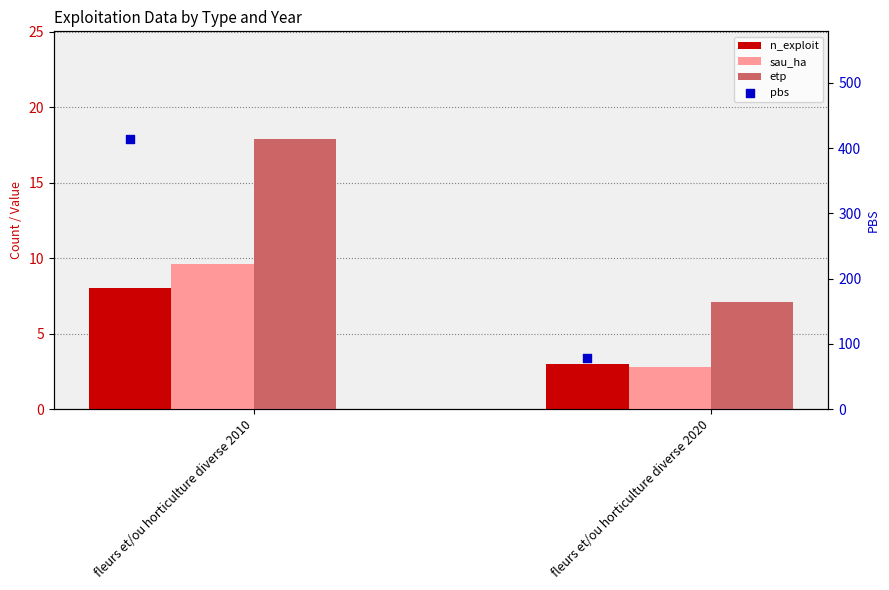

What are all the series names shown in the legend?

n_exploit, sau_ha, etp, pbs